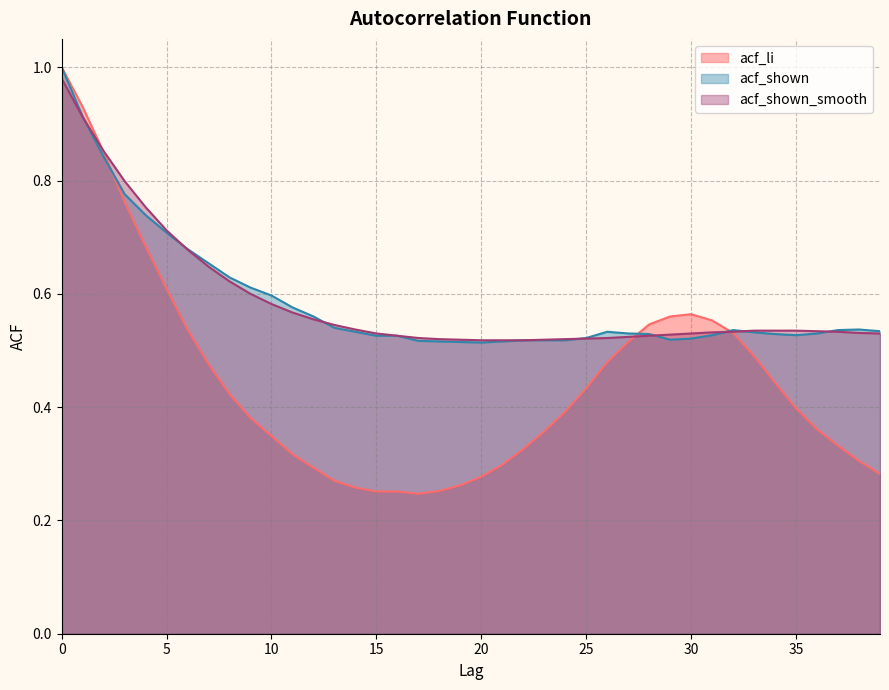

What is the average value of the acf_shown series?

0.6